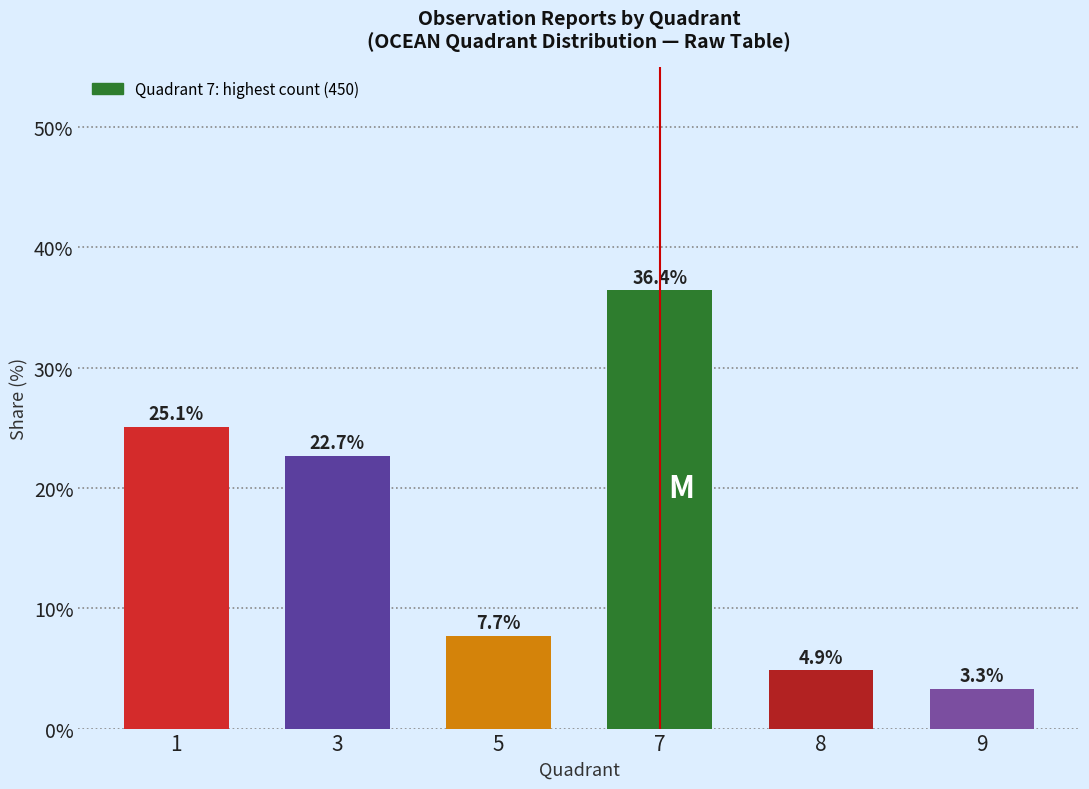

At which label is the value closest to 19?

3